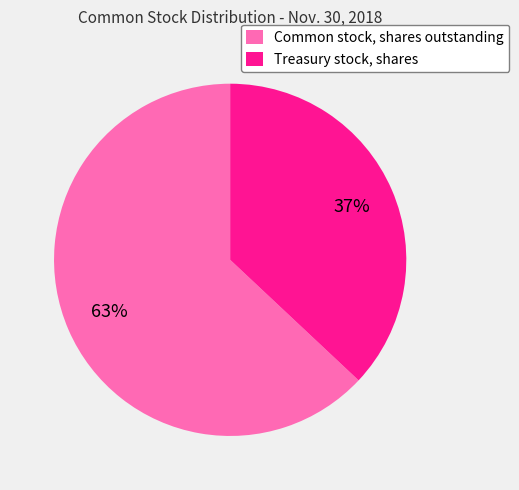

Combined, do Treasury stock, shares and Common stock, shares outstanding account for over 50%?

Yes